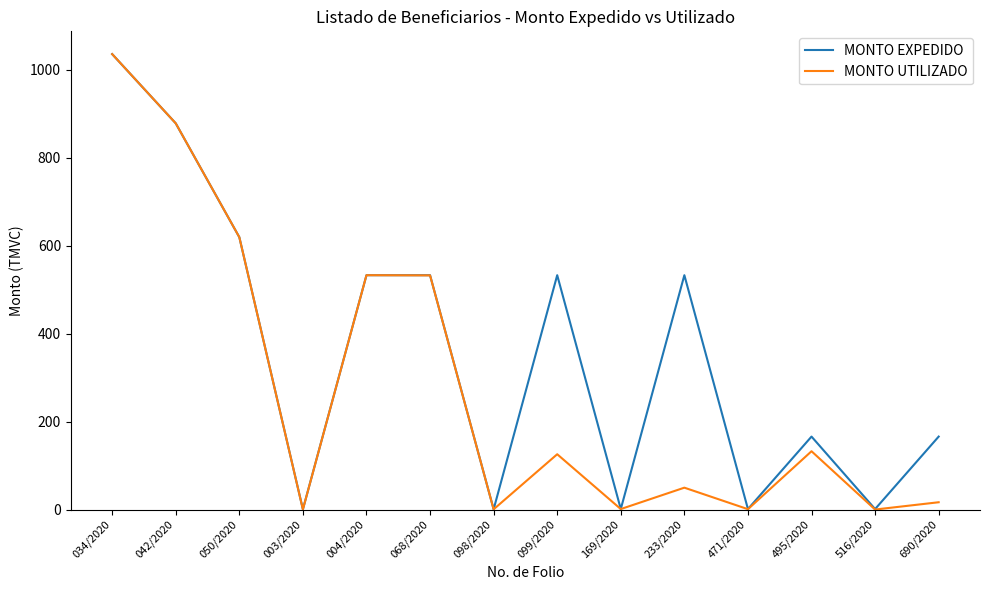

Which category has the highest value in the MONTO EXPEDIDO series?

034/2020